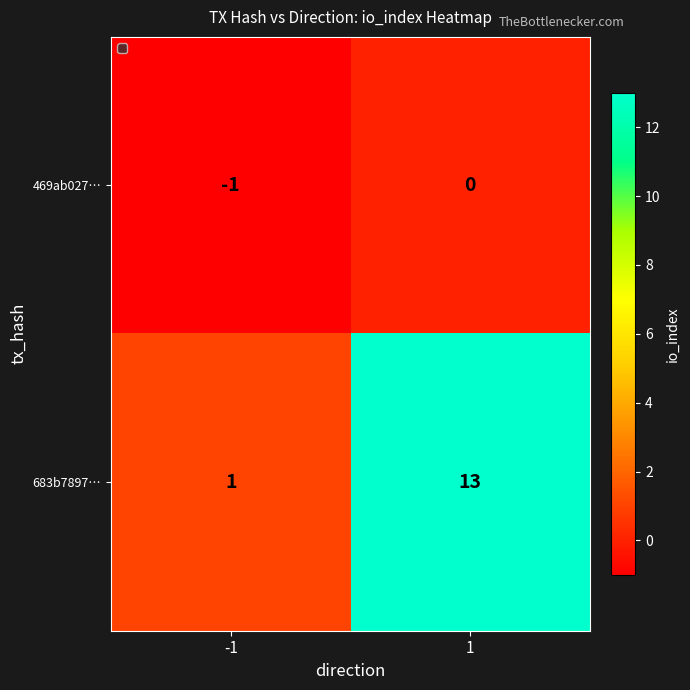

What is the average value of the 683b7897… series?

7